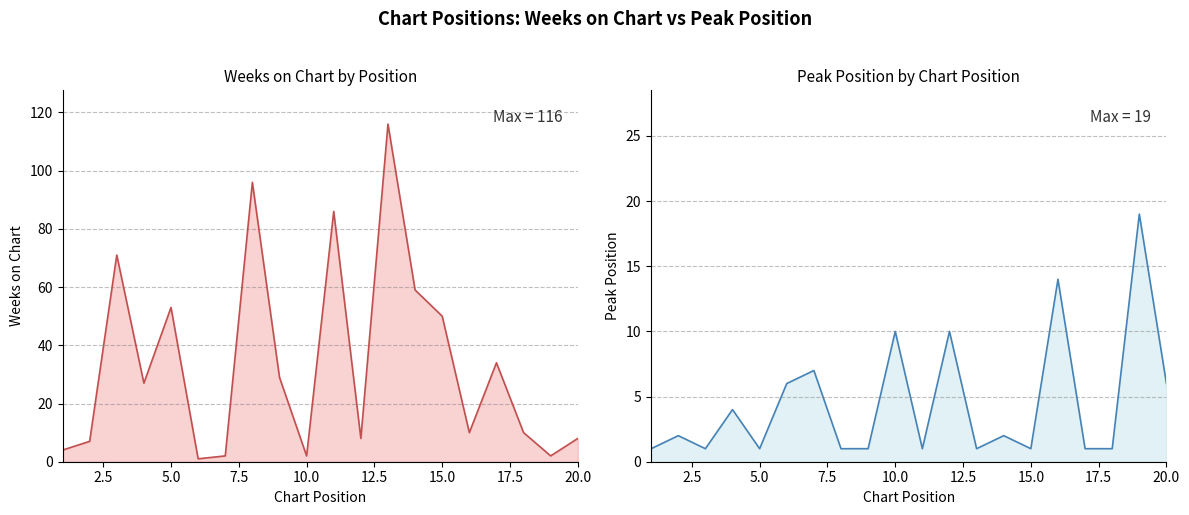

In Peak Position, how many points are higher than both neighbors (excluding endpoints)?

8